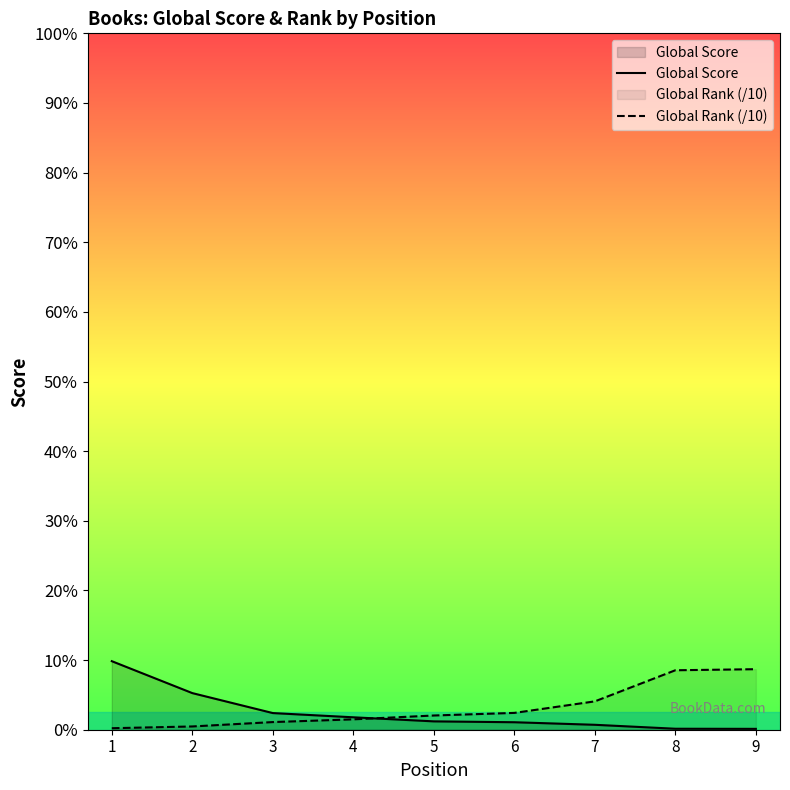

Reading right to left, list all the values displayed in this chart.

Global Score: 9=15.0	8=17.0	7=85.0	6=129.0	5=144.0	4=214.0	3=287.0	2=631.0	1=1181.0
Global Rank (/10): 9=1043.1	8=1024.6	7=488.6	6=289.8	5=245.1	4=178.9	3=131.8	2=56.2	1=25.9